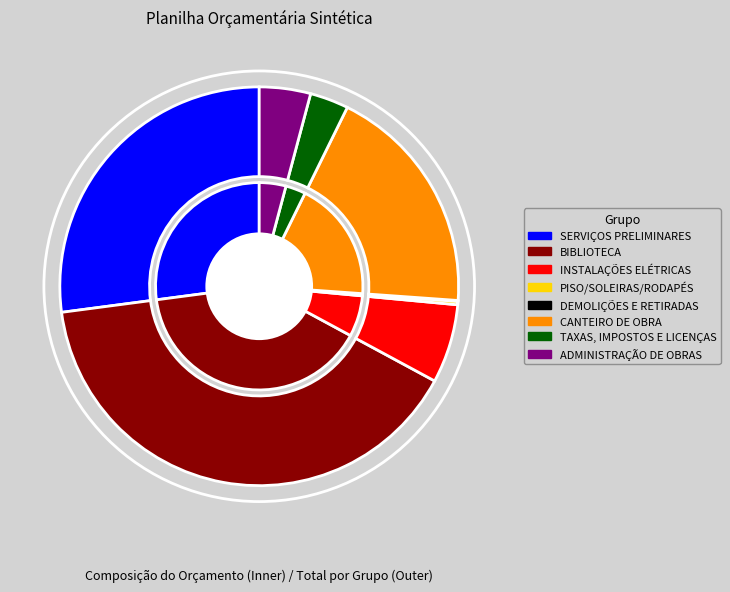

How much of the chart is everything except PISO/SOLEIRAS/RODAPÉS?

99.7%